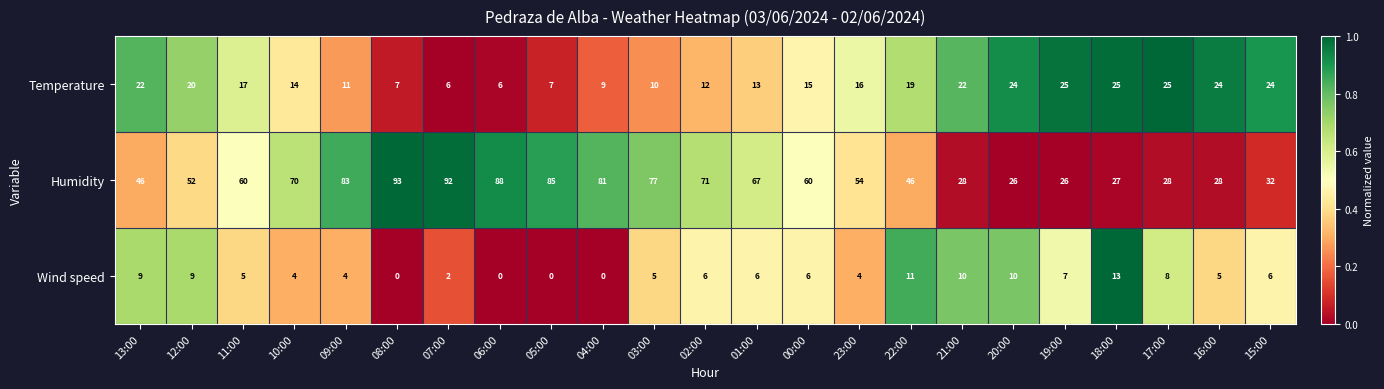

How many data points in Temperature are less than 16?

11